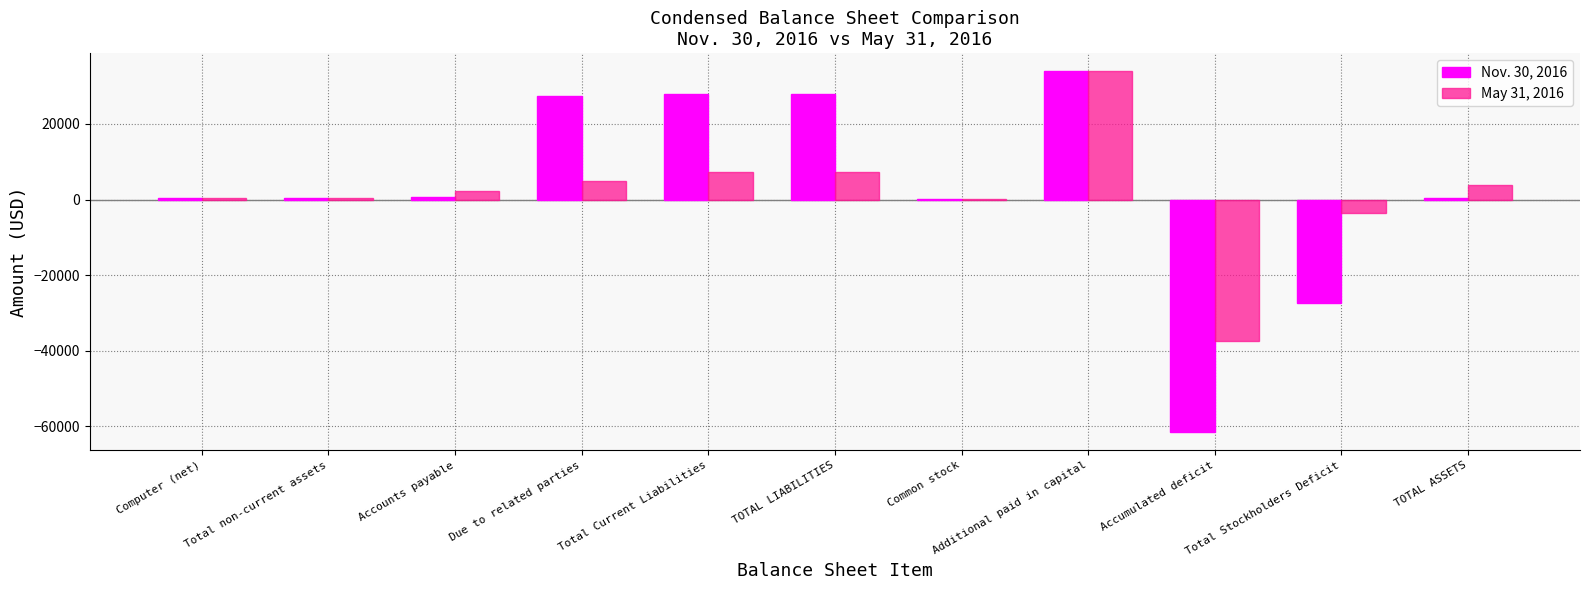

What is the total value across all series at Total Stockholders Deficit?

-30917